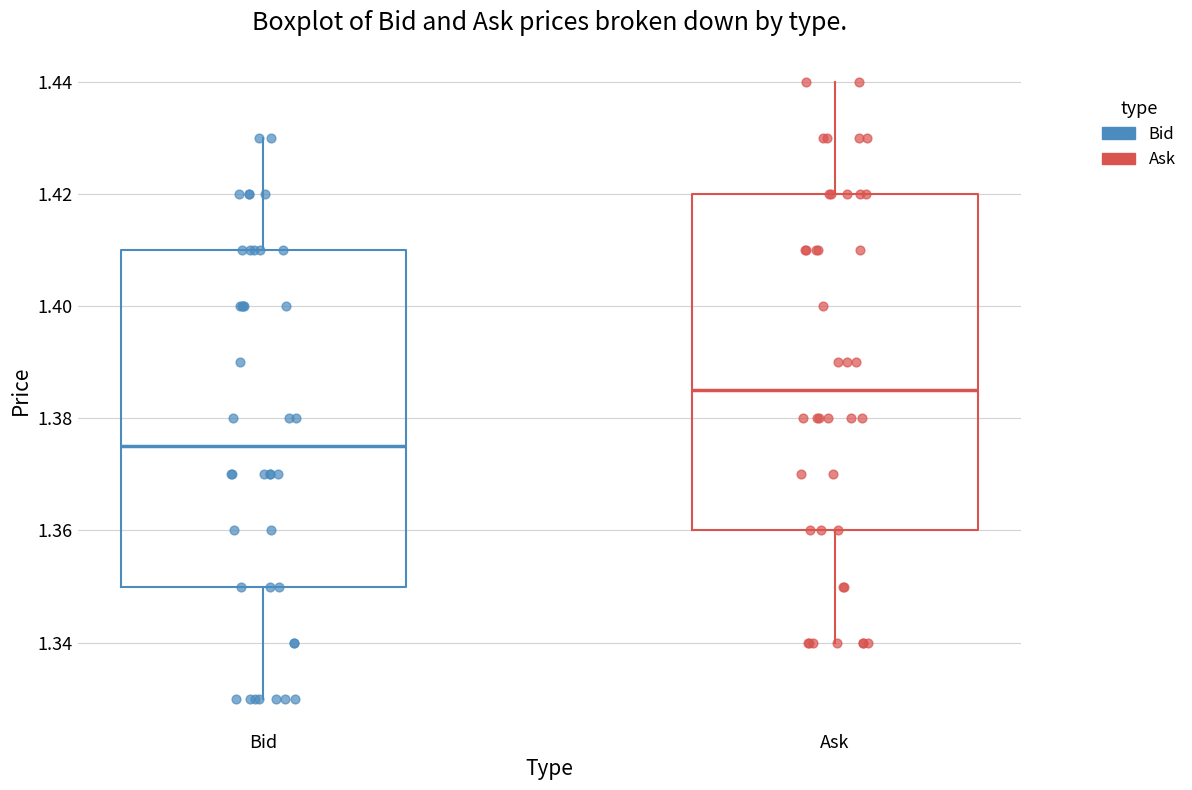

Where does the lower whisker of the box for Bid end on the y-axis? The values are not printed on the chart, so give them approximately, as read against the axis.

1.330